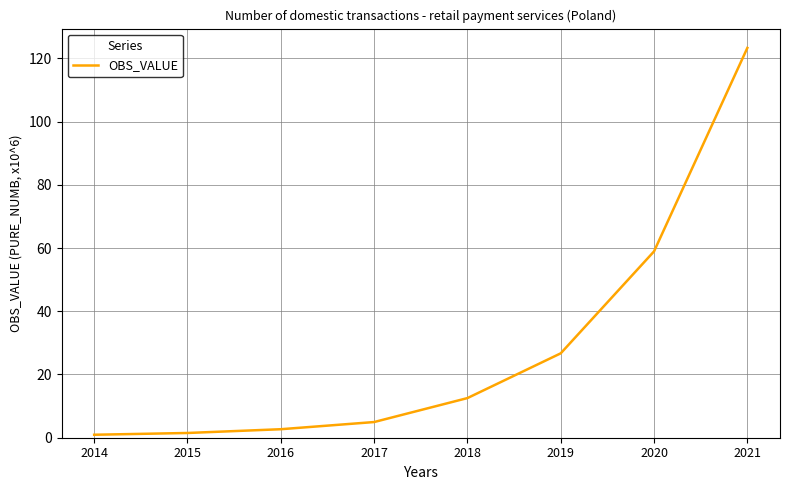

Is it true that the value at 2019 is 26.7?

True